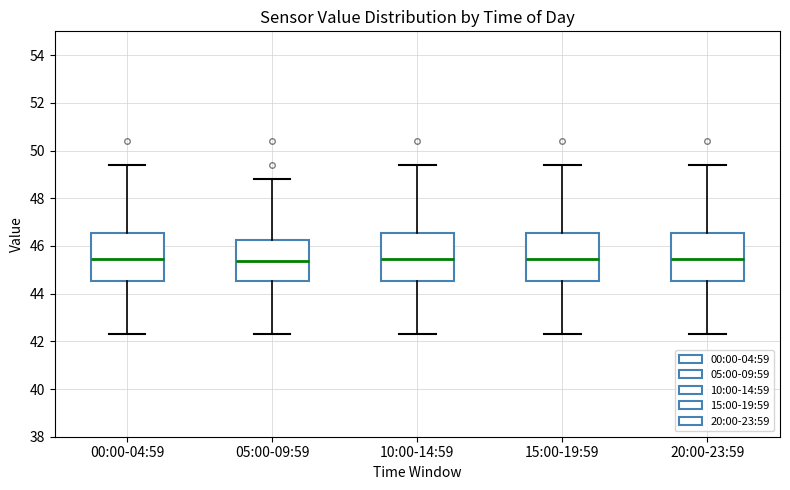

Reading left to right, transcribe this box plot: for each box, give where its median line is, the range the box spans, and where its two whiskers end, as read against the y-axis. The values are not printed on the chart, so give them approximately, as read against the axis.

00:00-04:59: median 45.4, box 44.6 to 46.6, whiskers 42.4 to 49.4
05:00-09:59: median 45.4, box 44.6 to 46.2, whiskers 42.4 to 48.8
10:00-14:59: median 45.4, box 44.6 to 46.6, whiskers 42.4 to 49.4
15:00-19:59: median 45.4, box 44.6 to 46.6, whiskers 42.4 to 49.4
20:00-23:59: median 45.4, box 44.6 to 46.6, whiskers 42.4 to 49.4